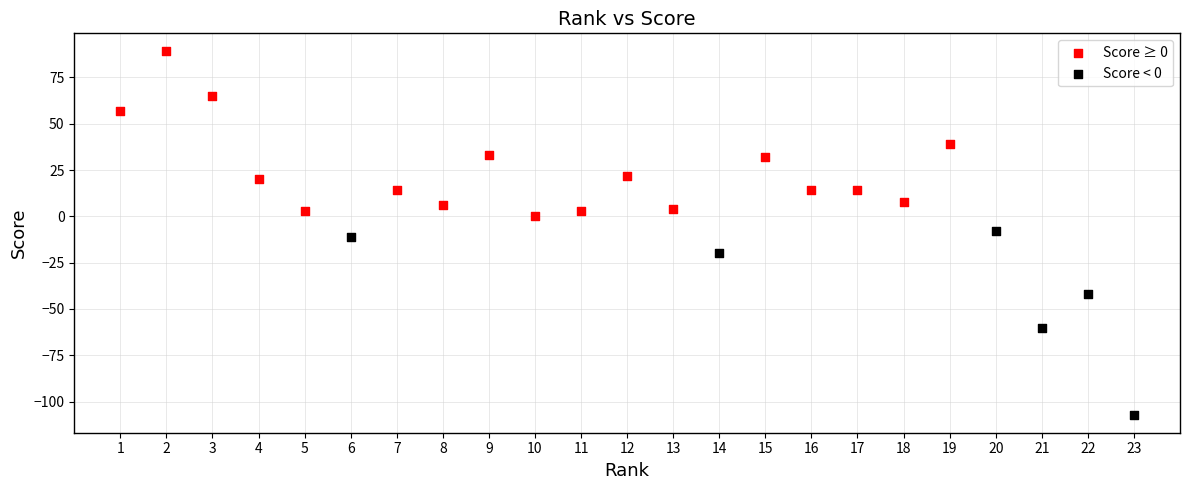

Which series contains the highest Y value?

Score ≥ 0